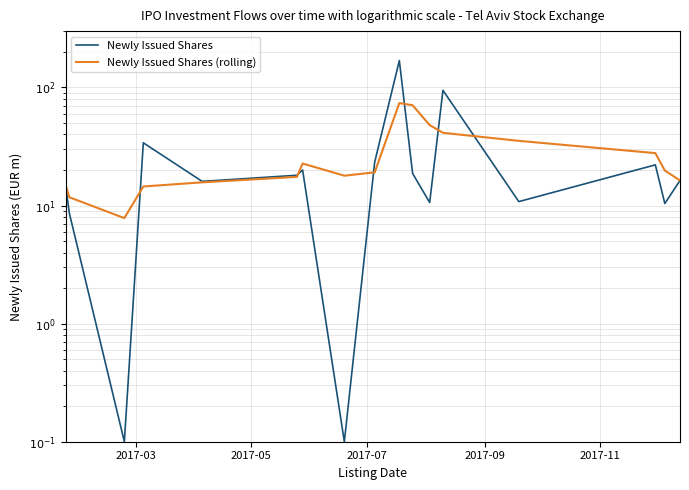

Which series has the widest spread of values?

Newly Issued Shares